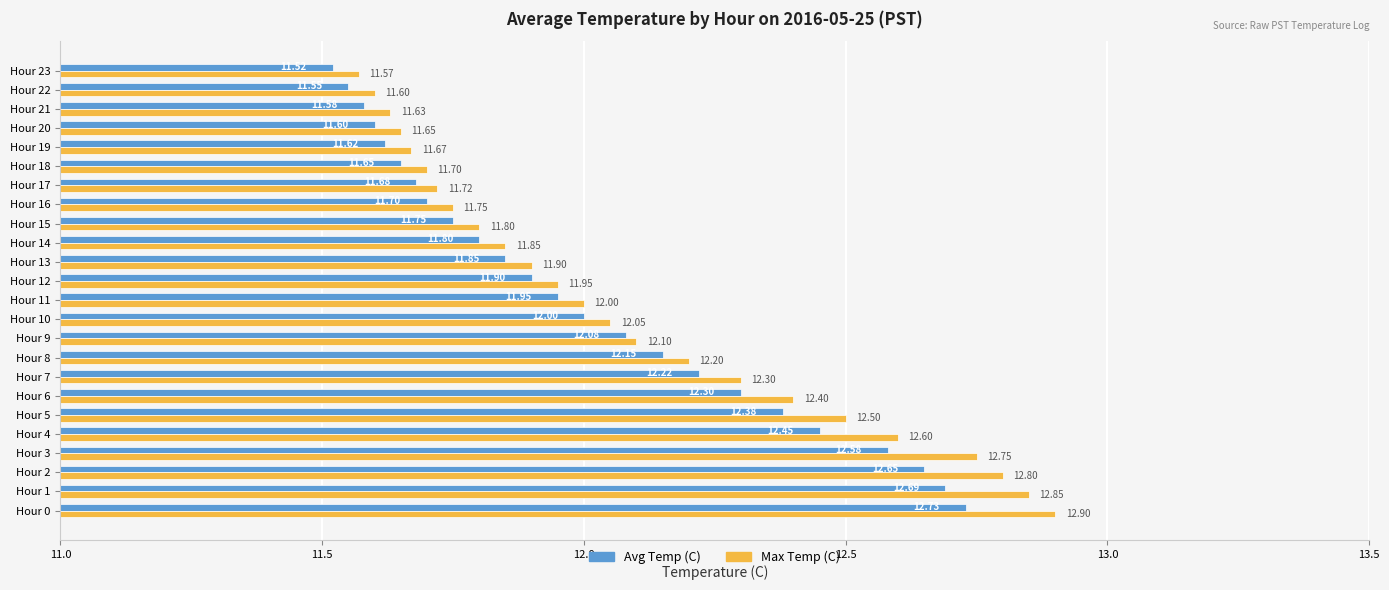

What is the average value of the Max Temp (C) series?

12.1